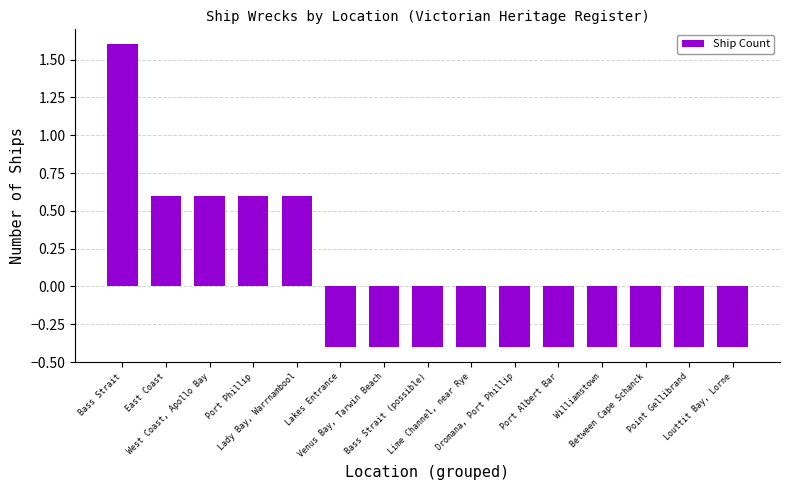

What is the greatest value displayed?

1.6